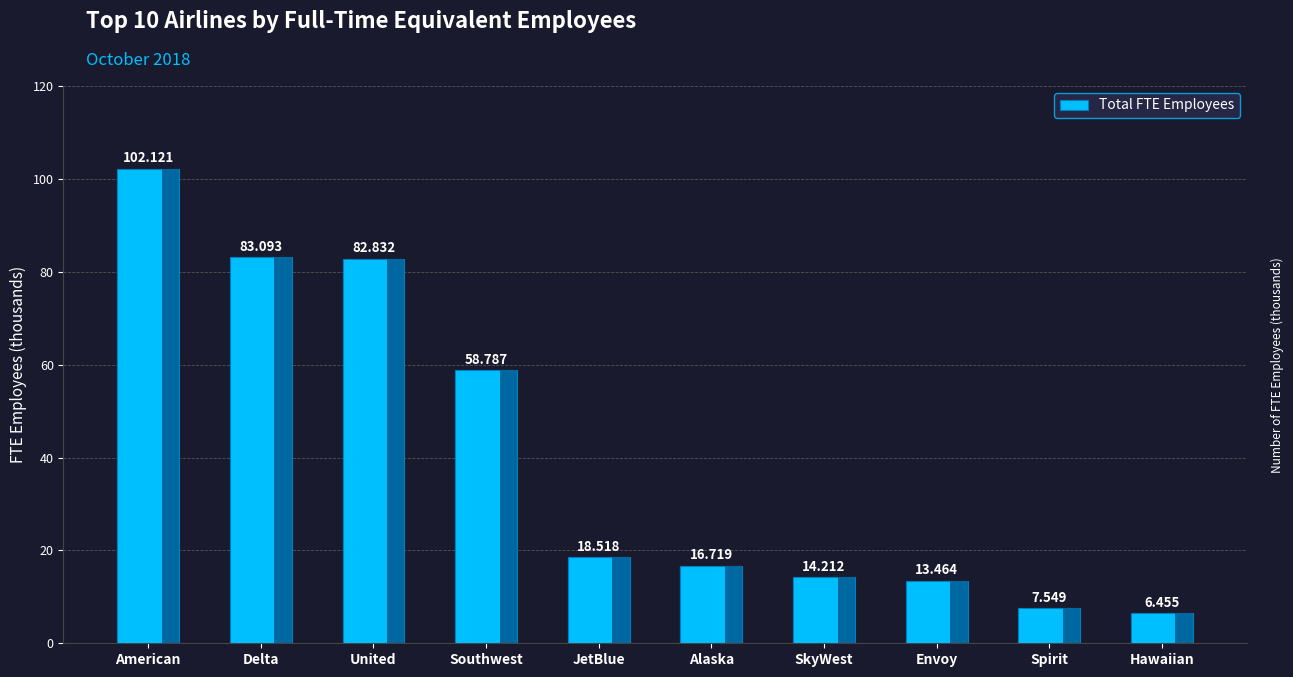

List the labels in order of value, largest first.

American, Delta, United, Southwest, JetBlue, Alaska, SkyWest, Envoy, Spirit, Hawaiian